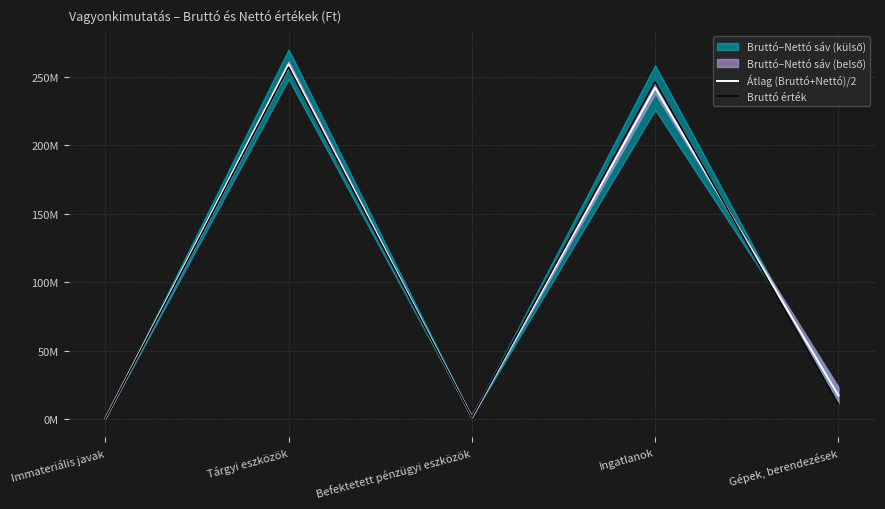

Where is Átlag (Bruttó+Nettó)/2 nearest to the value 129868371?

Ingatlanok